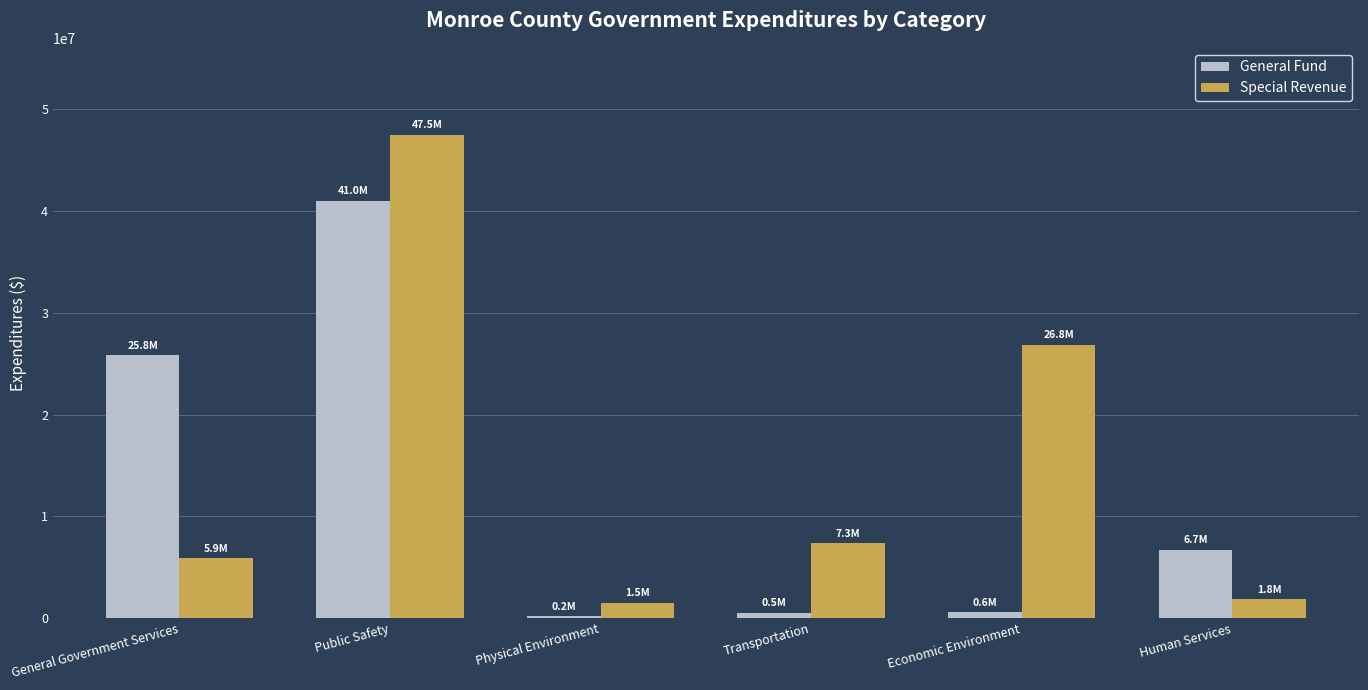

Is the value of General Fund at Economic Environment greater than the value of Special Revenue at Human Services?

No